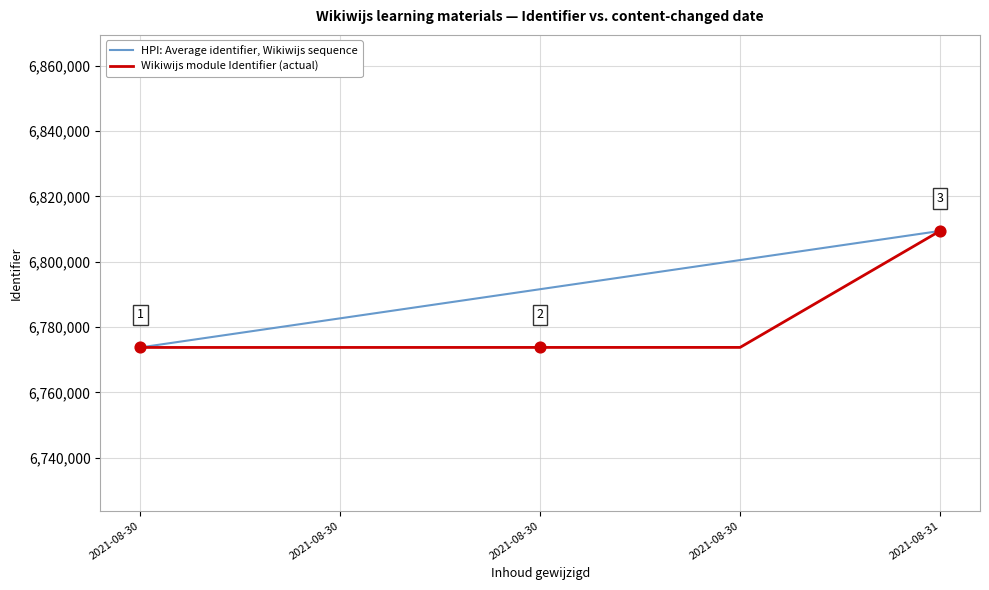

Which series has the largest total across all categories?

HPI: Average identifier, Wikiwijs sequence